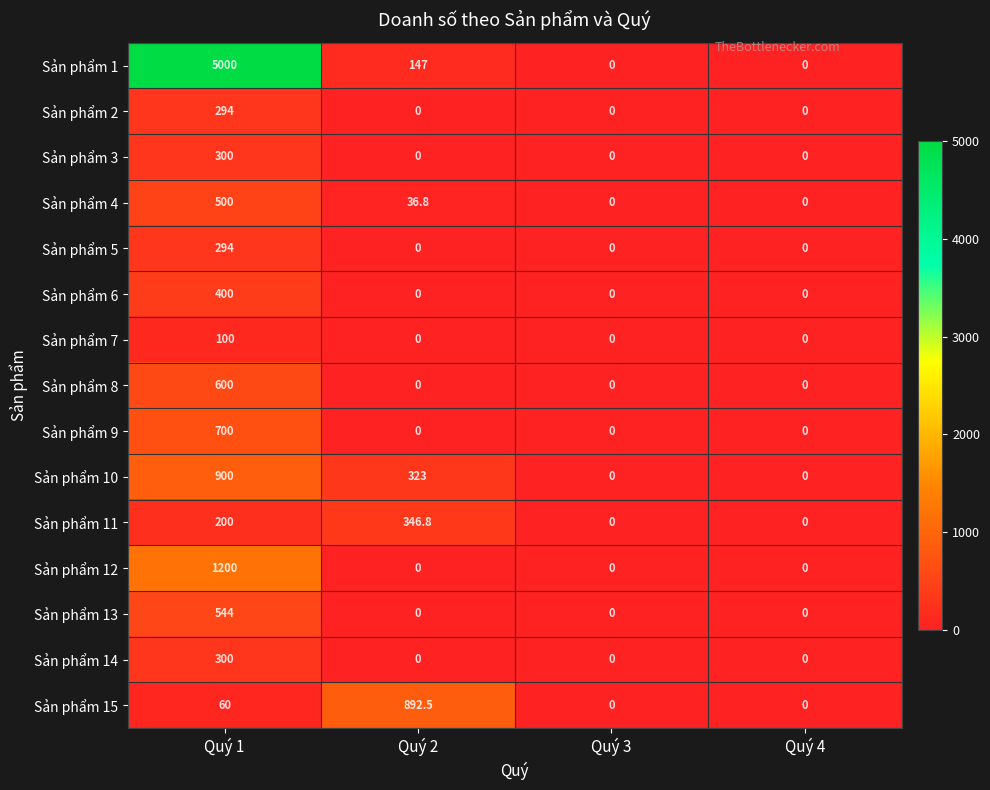

How many values in the Sản phẩm 4 series exceed 36?

2